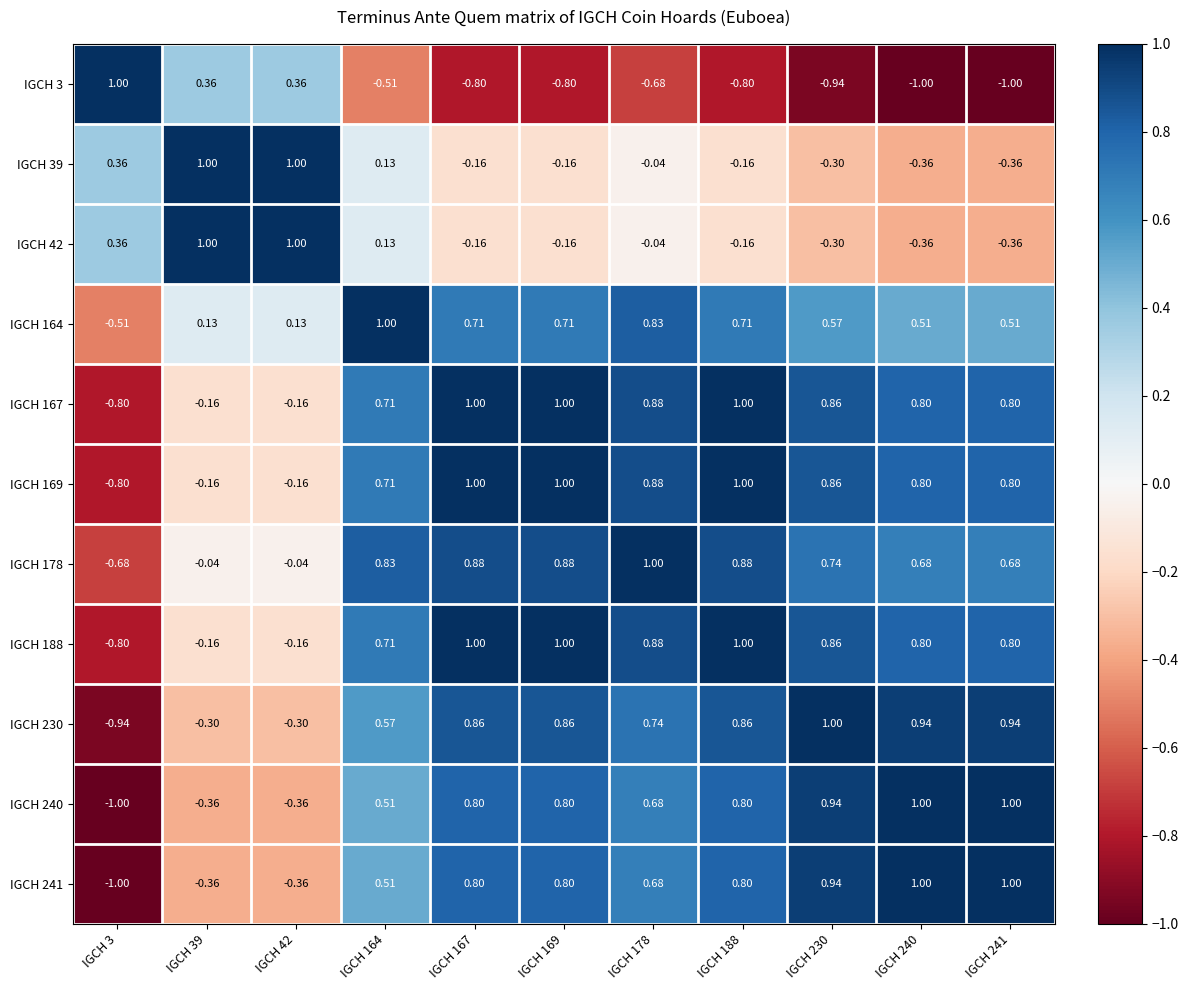

How many categories are shown in the chart?

11